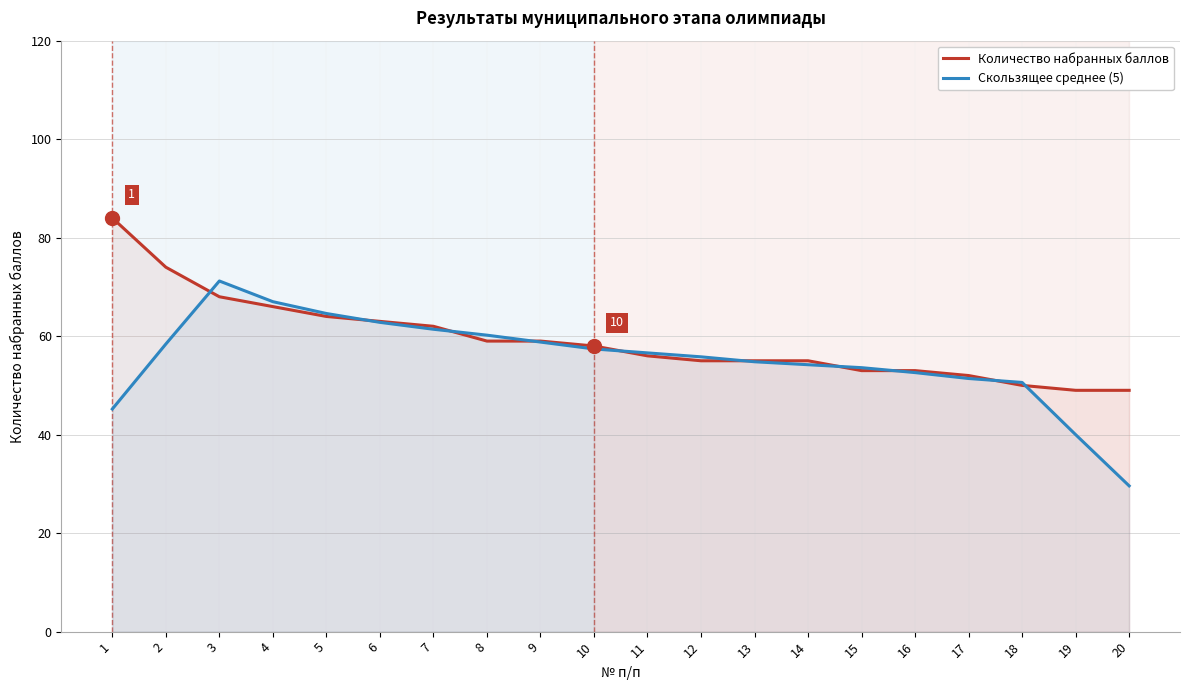

How many values in the Скользящее среднее (5) series exceed 56?

10